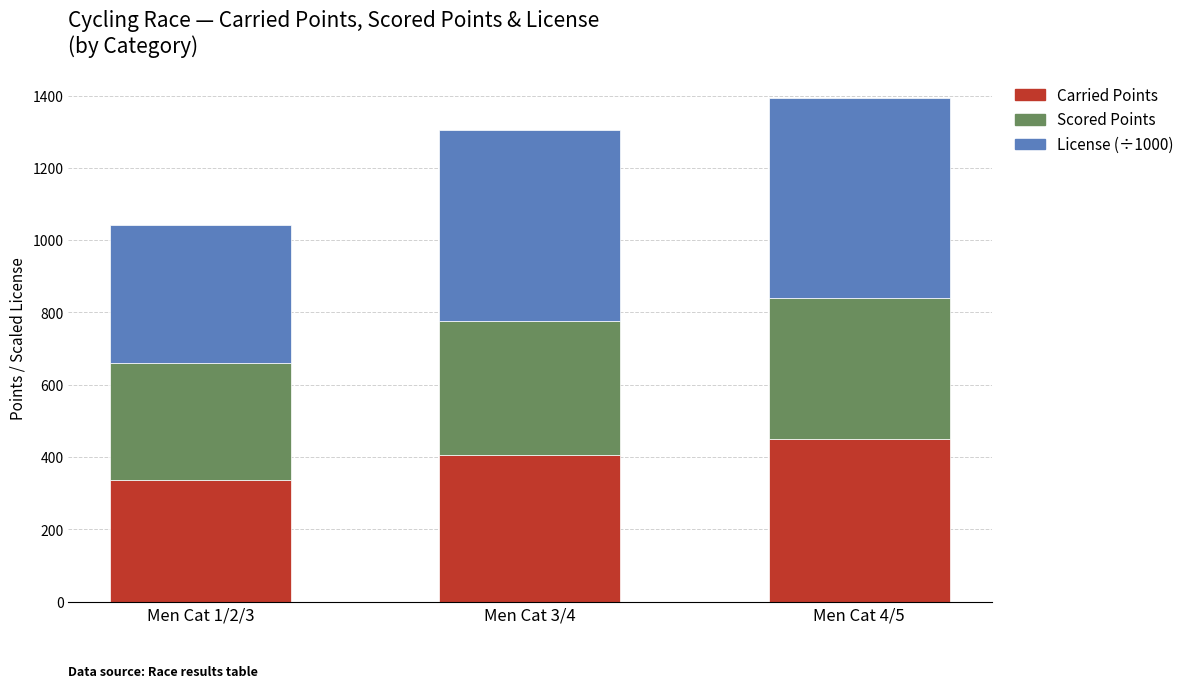

At which category is the sum across all series the highest?

Men Cat 4/5